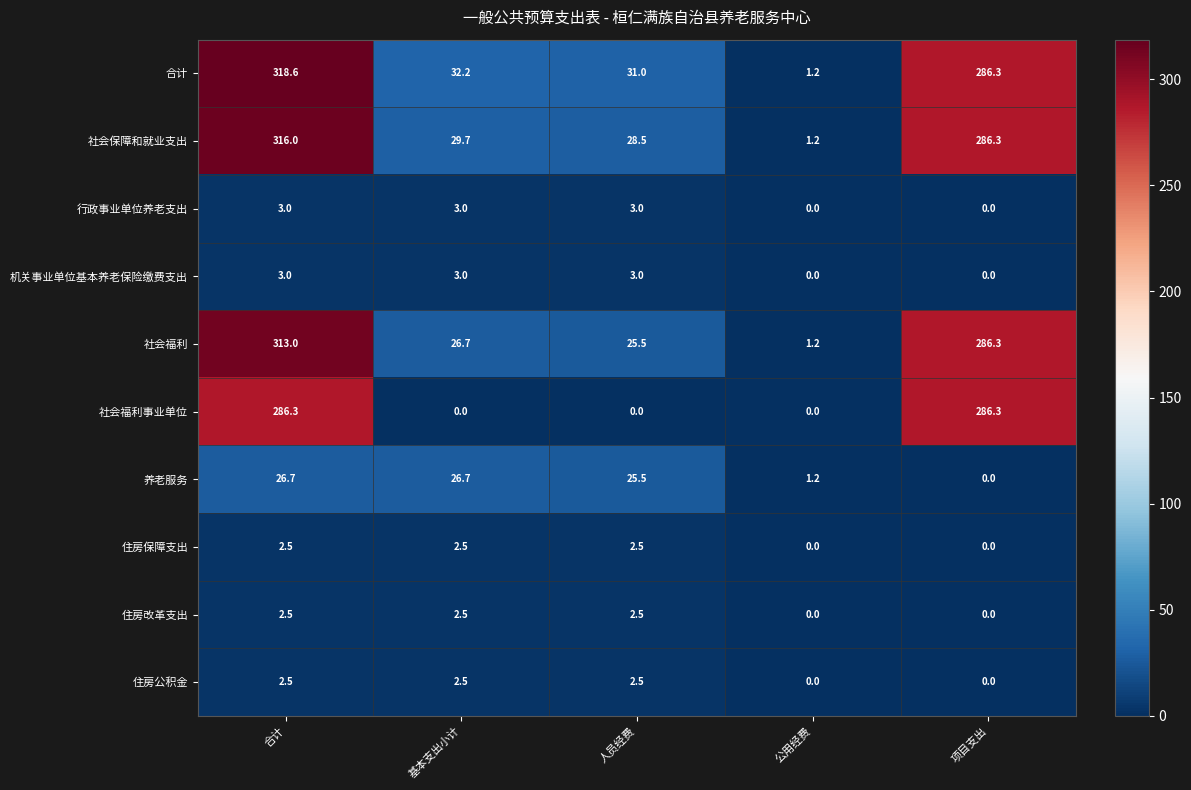

What is the highest value of the 合计 series?

318.6